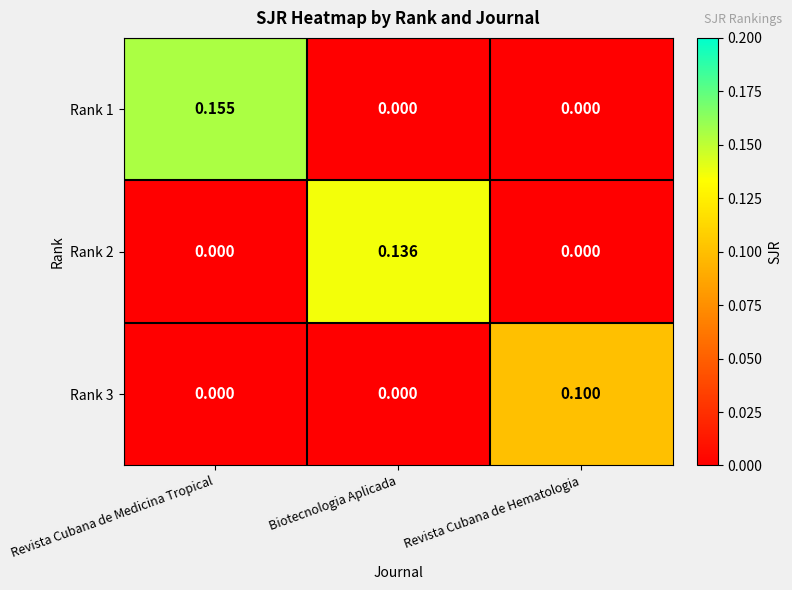

At which category is the sum across all series the highest?

Revista Cubana de Medicina Tropical